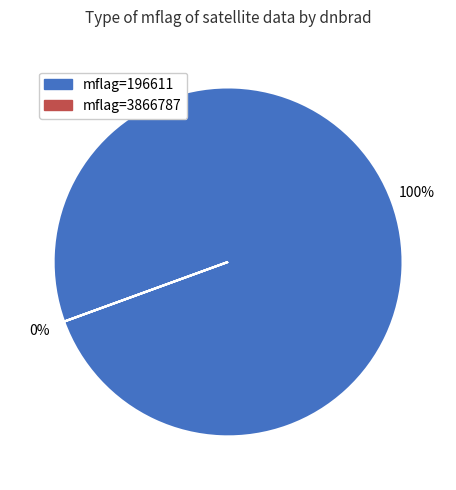

What is the change in value from 196611 to 3866787?

+3670176